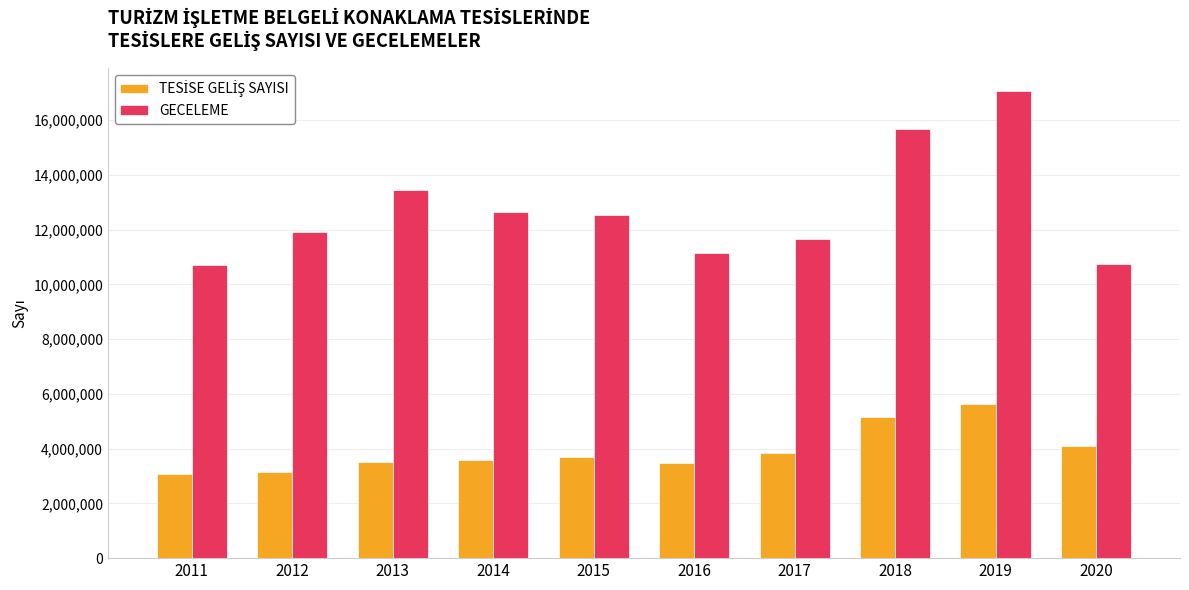

At which category is the sum across all series the highest?

2019